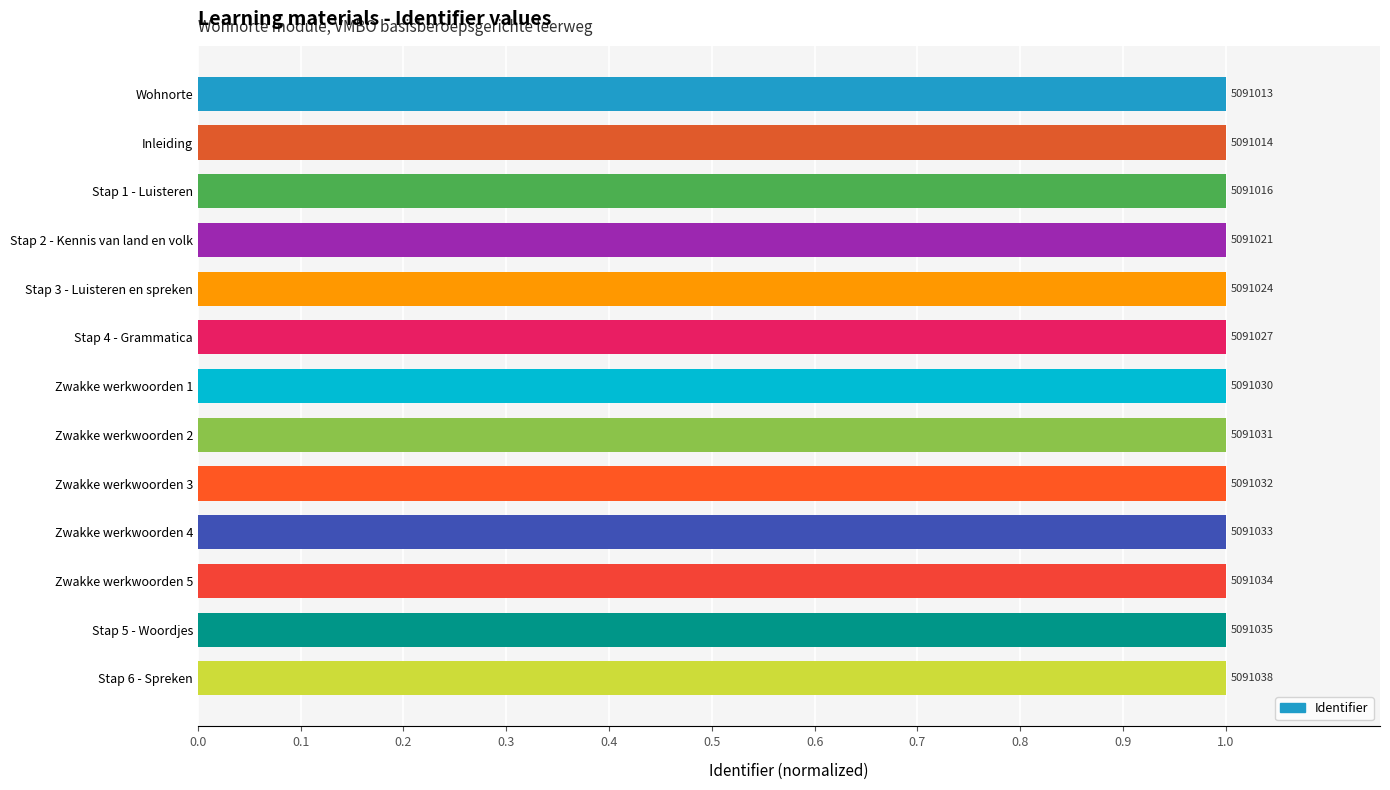

Does the chart contain any negative values?

No